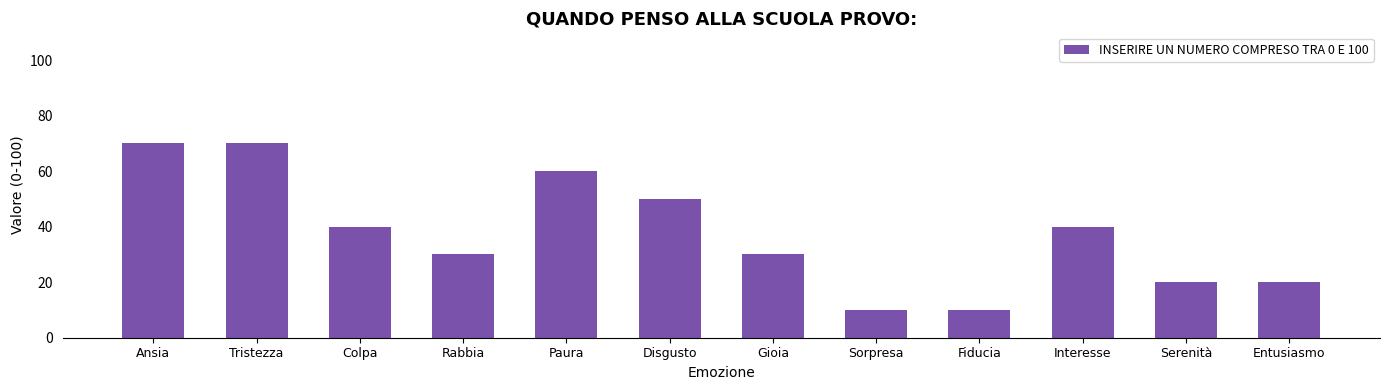

Is it true that the value at Disgusto is 89?

False